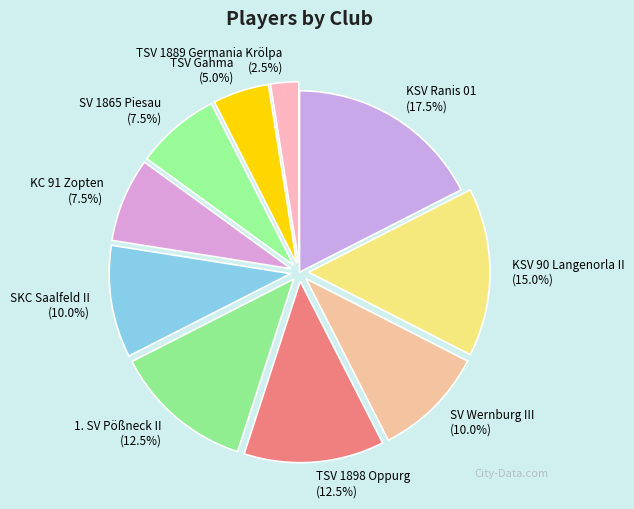

Which has a higher value, TSV 1898 Oppurg or KC 91 Zopten?

TSV 1898 Oppurg